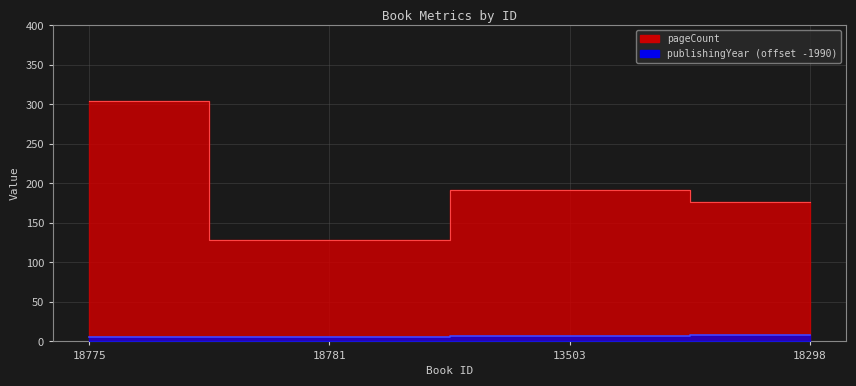

True or false: publishingYear and pageCount intersect in this chart.

False